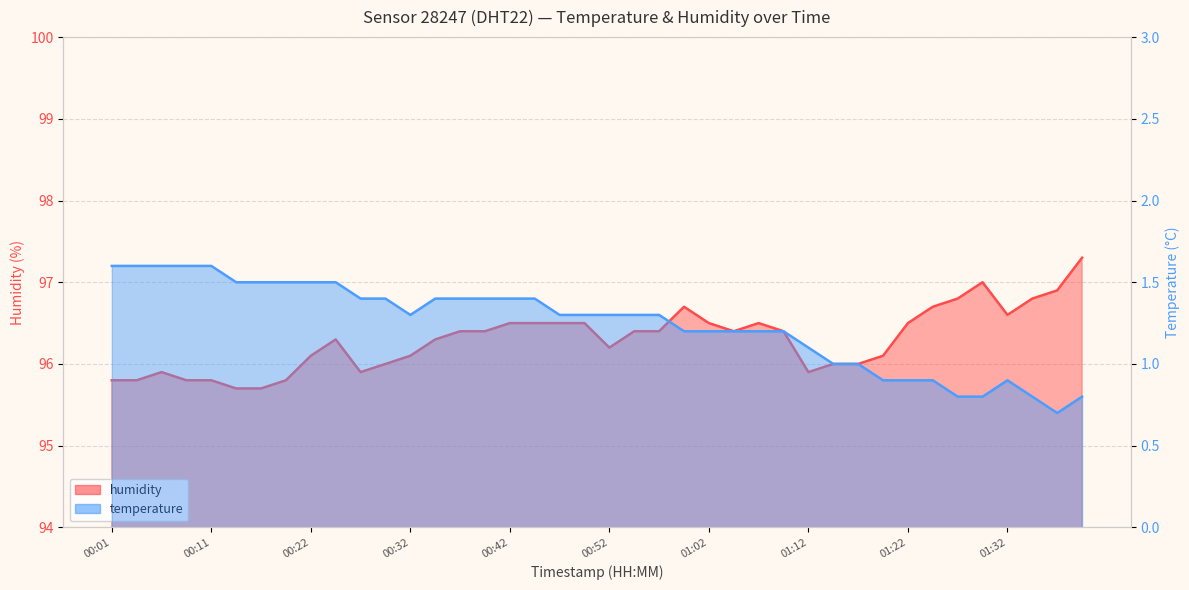

True or false: temperature has more than 2 points higher than both neighbors.

False